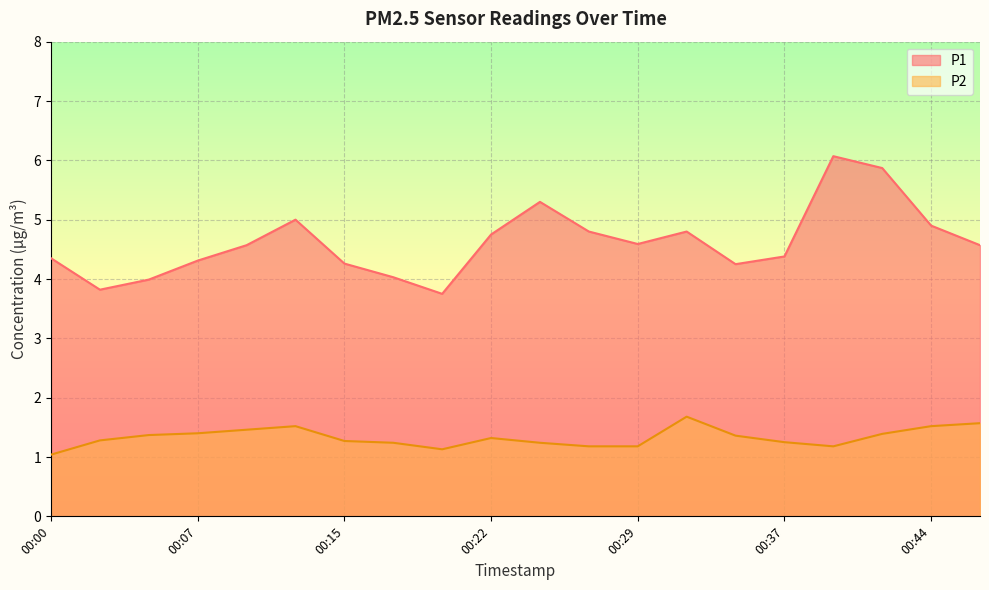

What is the average value of the P2 series?

1.3